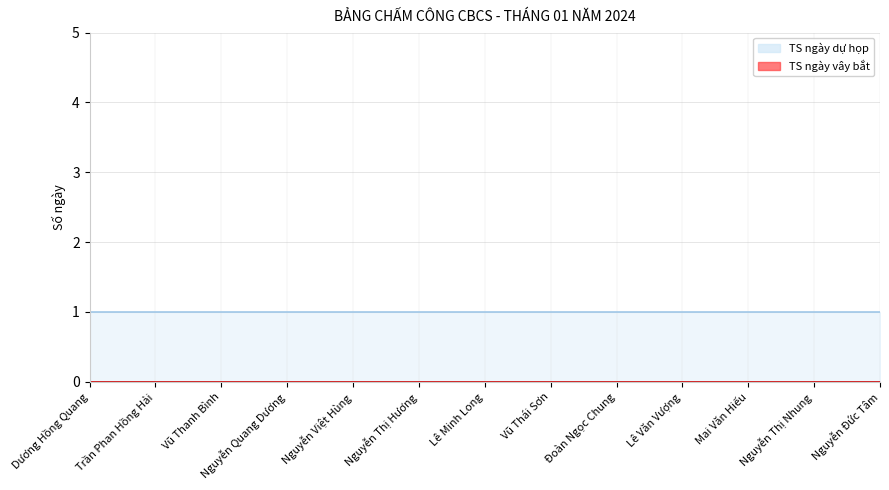

Which series has the largest total across all categories?

TS ngày dự họp